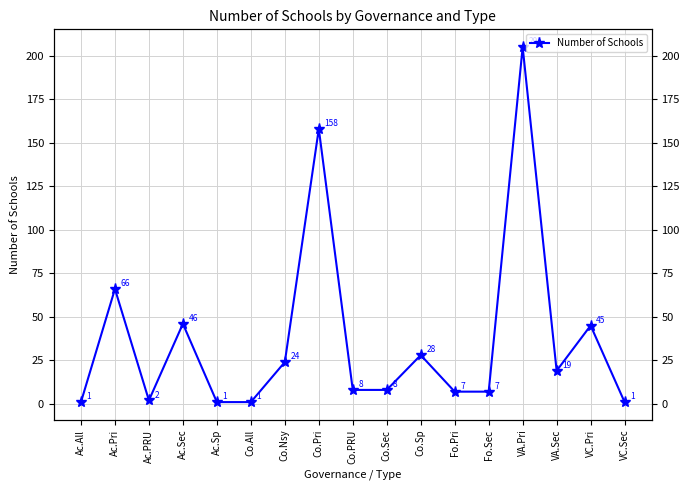

What is the greatest value displayed?

205